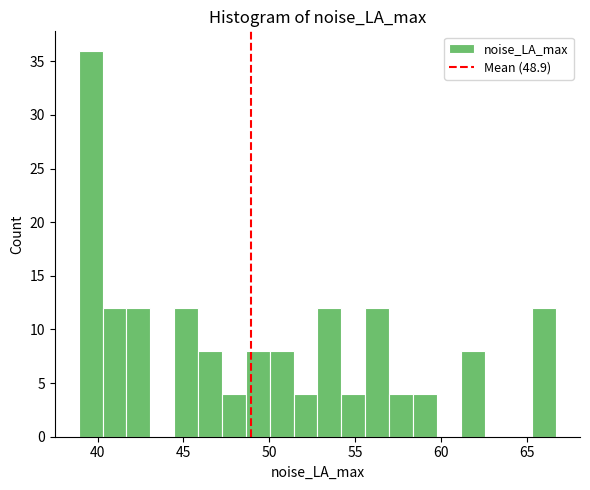

Around what value on the x-axis is the tallest bar? Give the approximate position of its centre, as read against the axis.

39.5